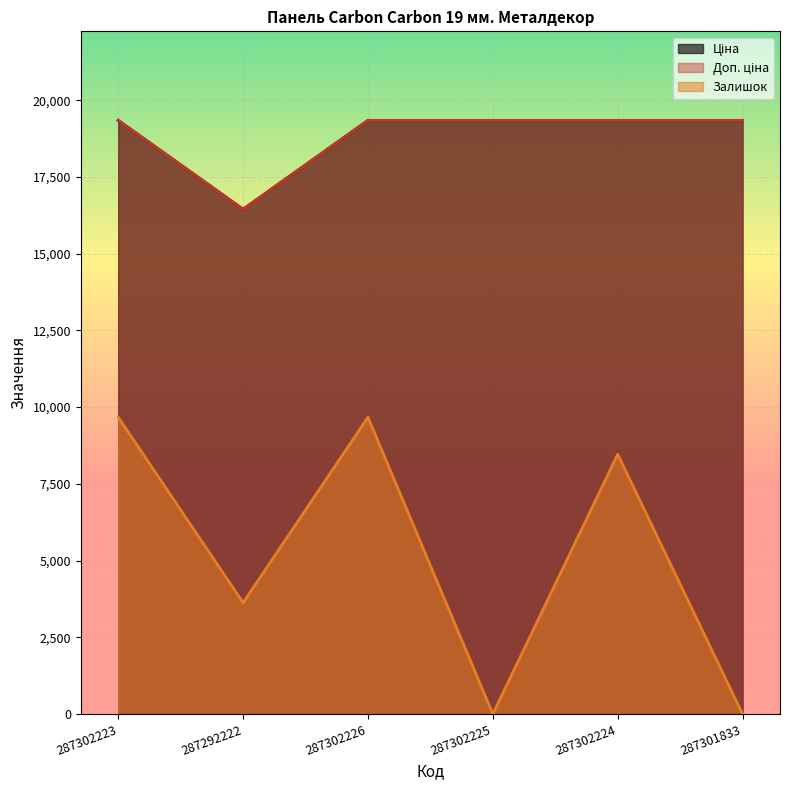

What is the total value across all series at 287302224?

47148.7